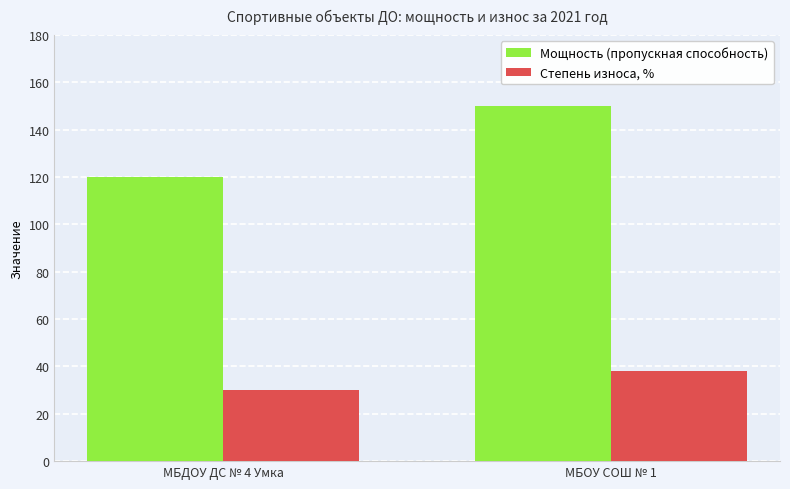

Which category has the lowest value across all series?

МБДОУ ДС № 4 Умка